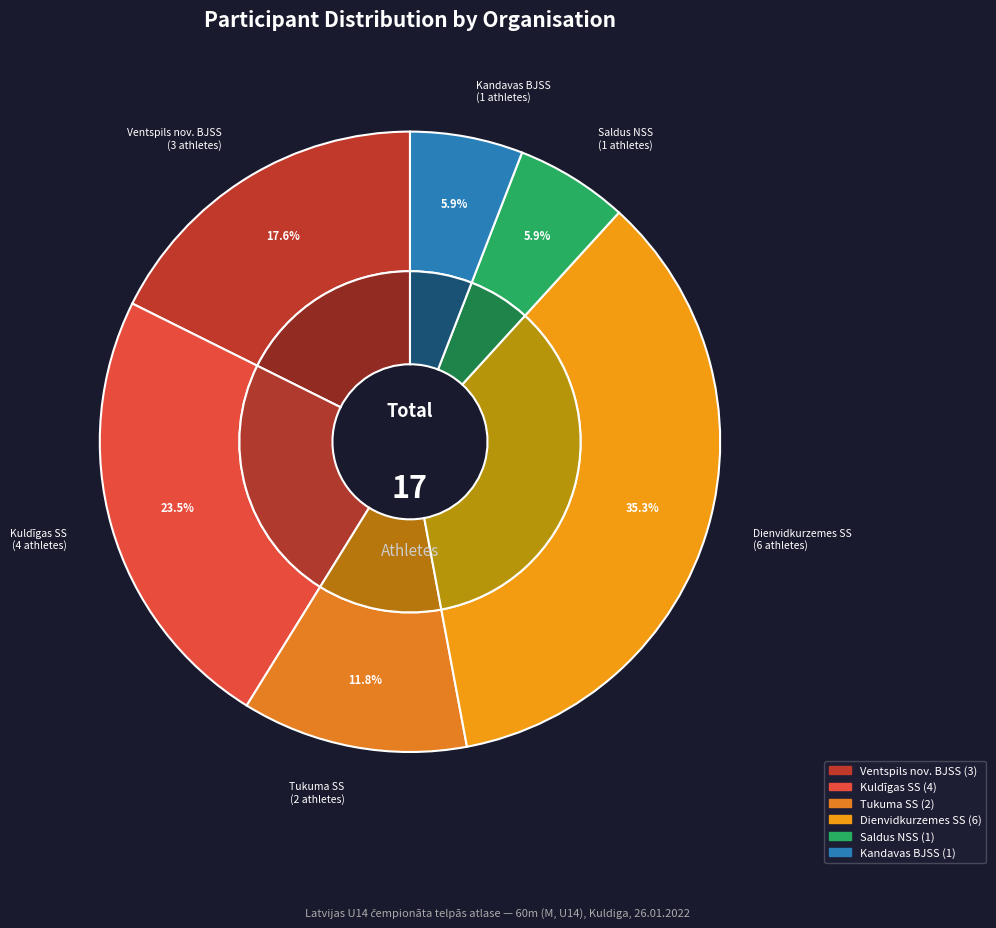

Which category has the smallest portion of the pie?

Saldus NSS